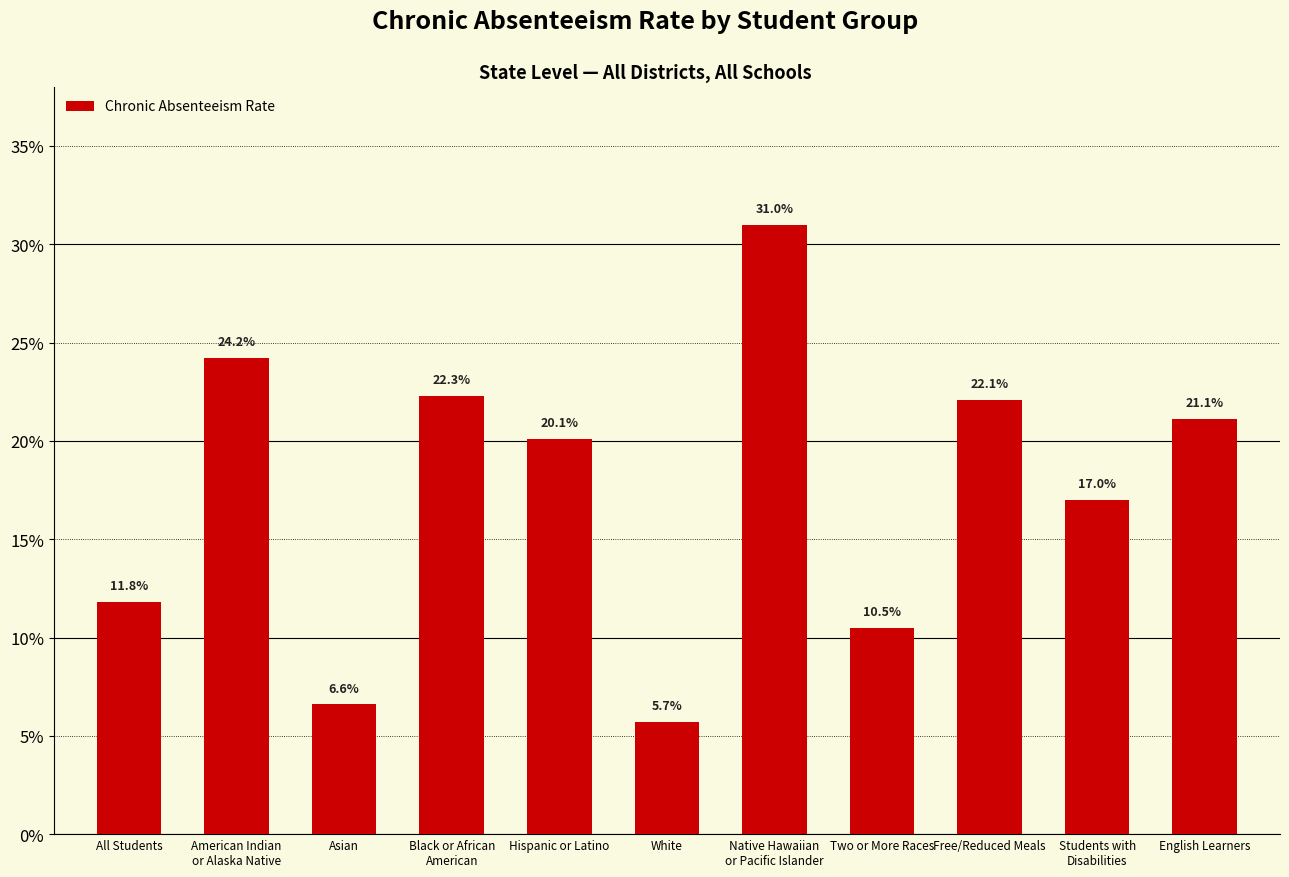

The value at Native Hawaiian
or Pacific Islander is 0.3. True or false?

True